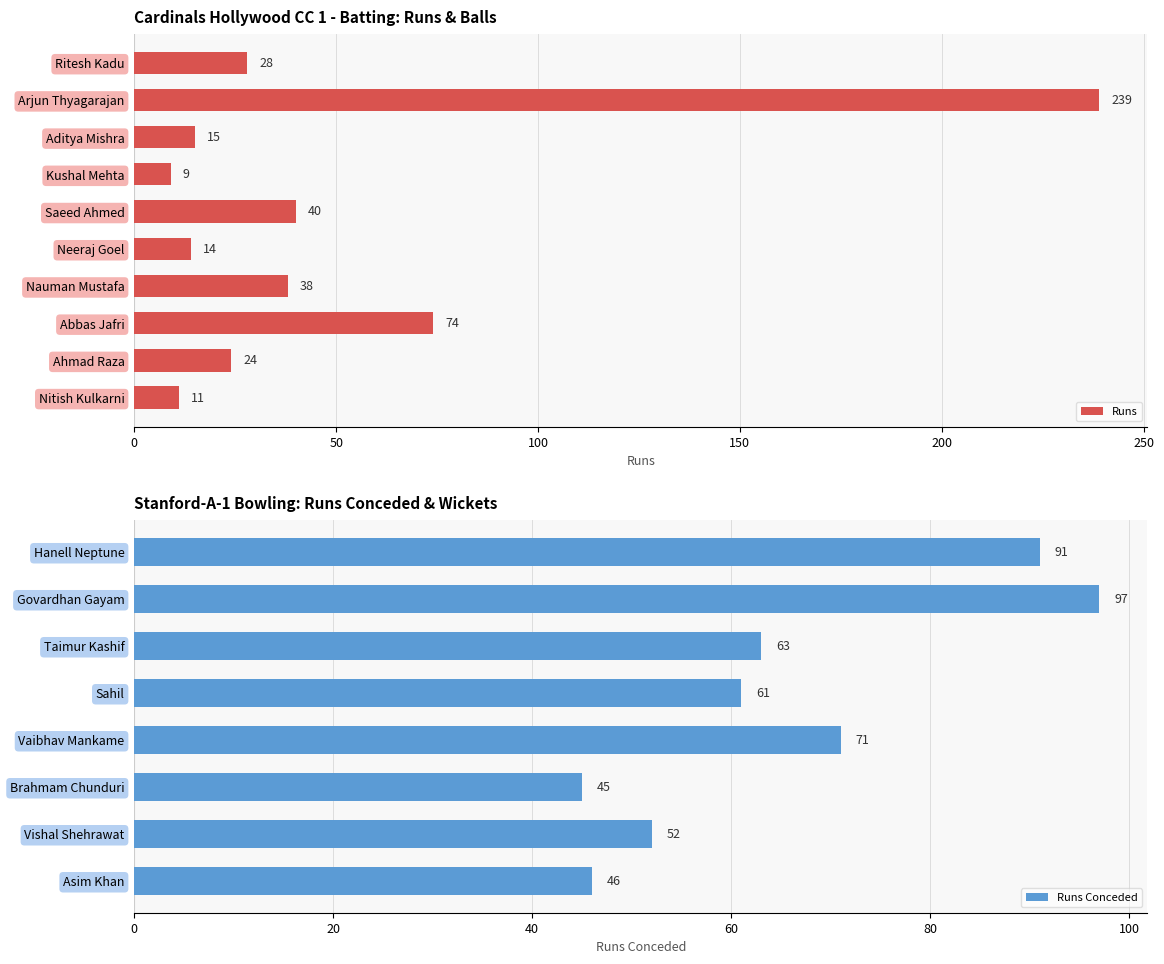

True or false: the data shows 239 at Arjun Thyagarajan.

True